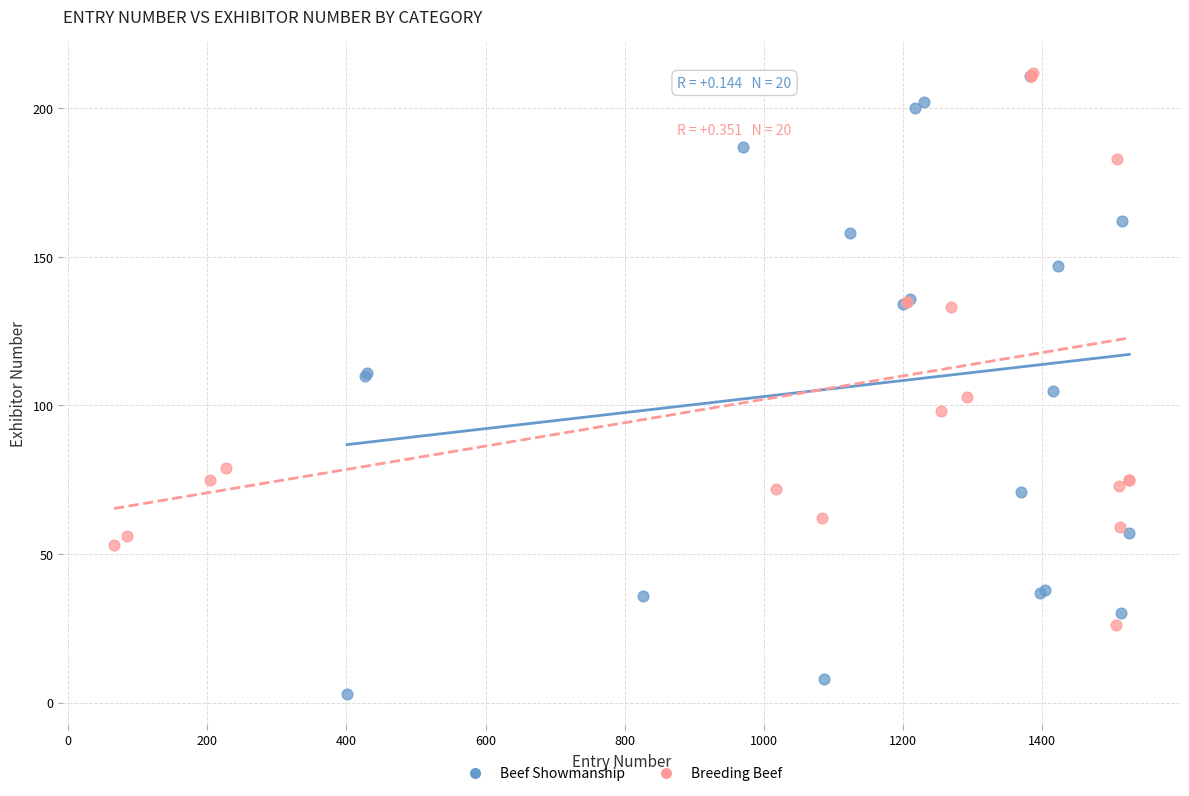

Which series contains the lowest Y value?

Beef Showmanship